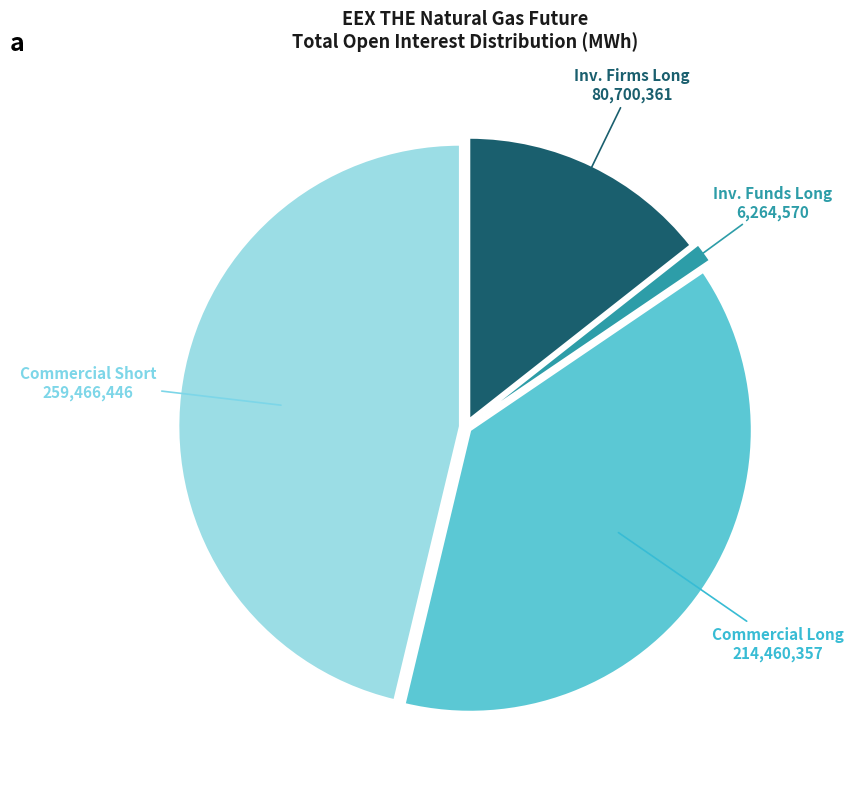

What is the smallest slice in the pie chart?

Inv. Funds Long 6,264,570